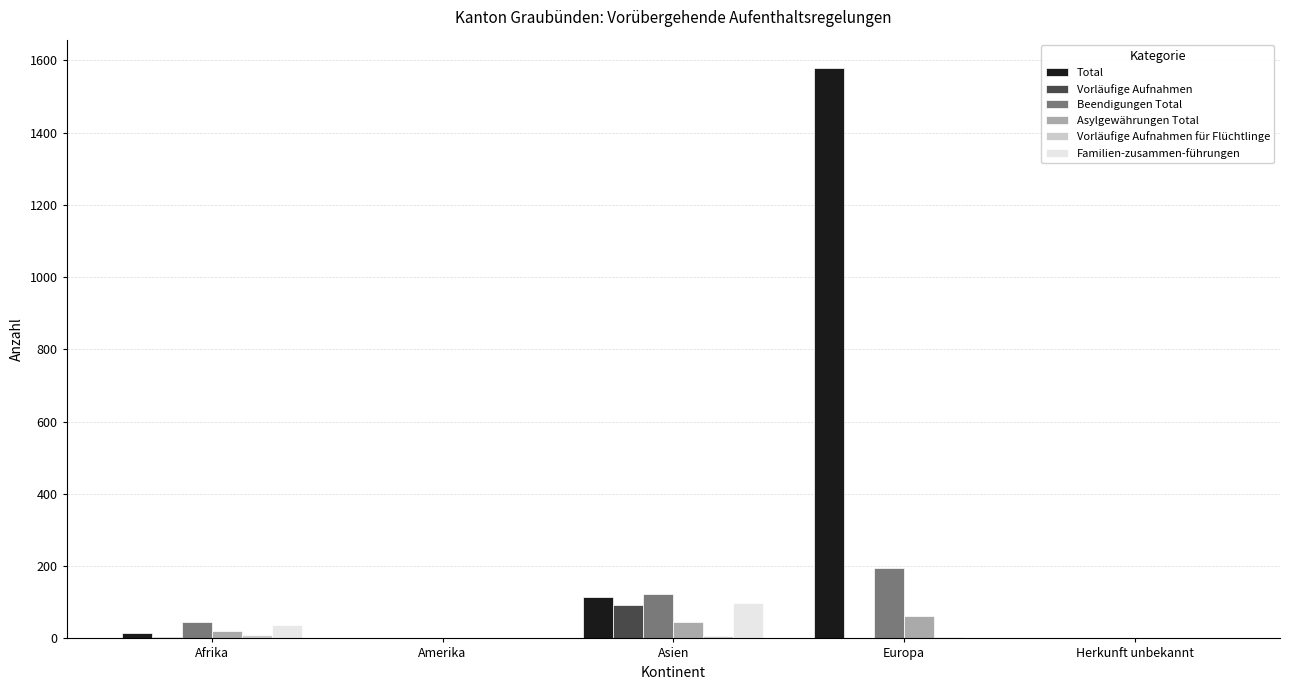

Between Asien and Herkunft unbekannt, which series saw the biggest shift?

Beendigungen Total